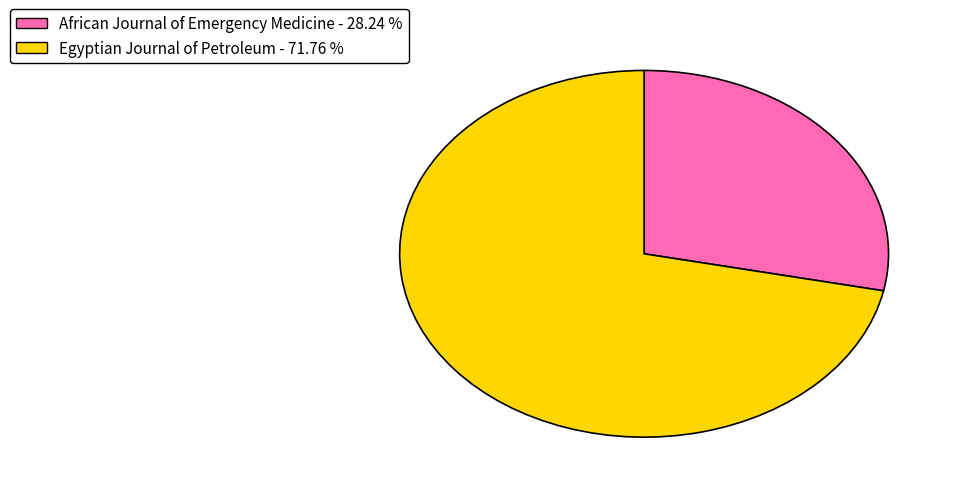

How many slices are in this pie chart?

2